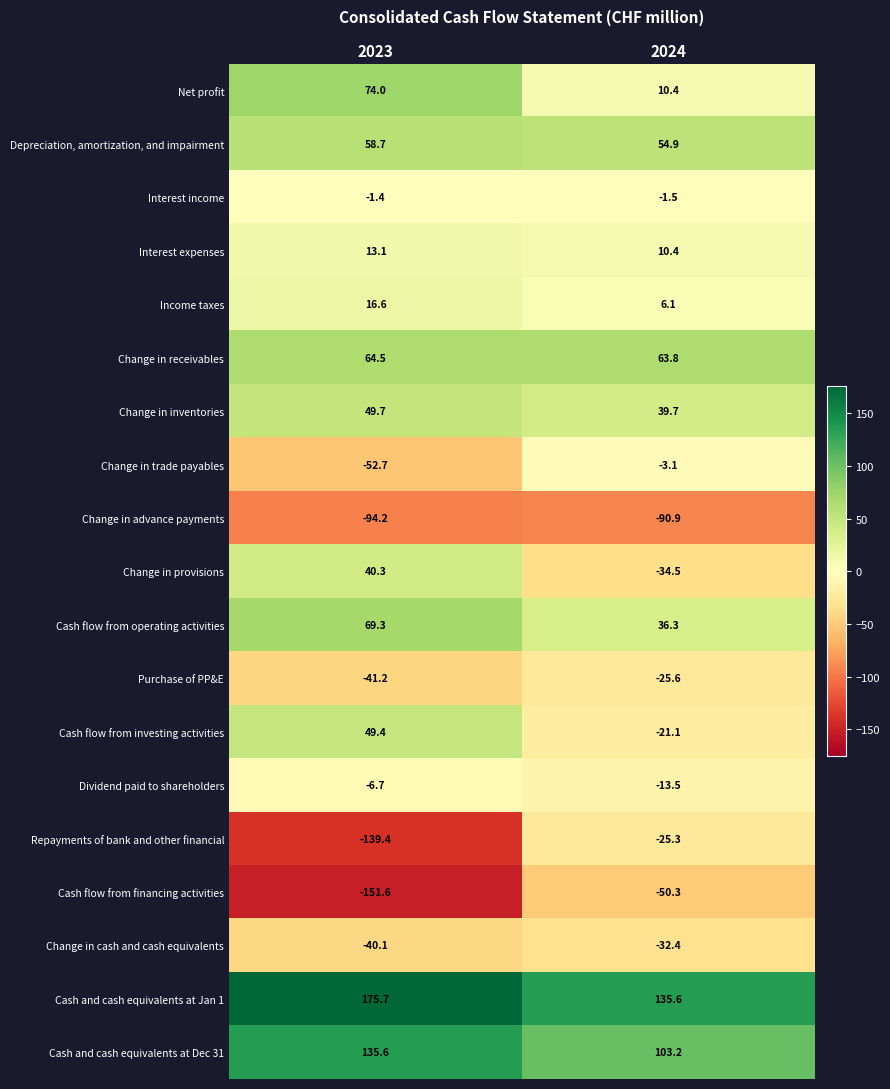

What is the average value of the Cash and cash equivalents at Dec 31 series?

119.4